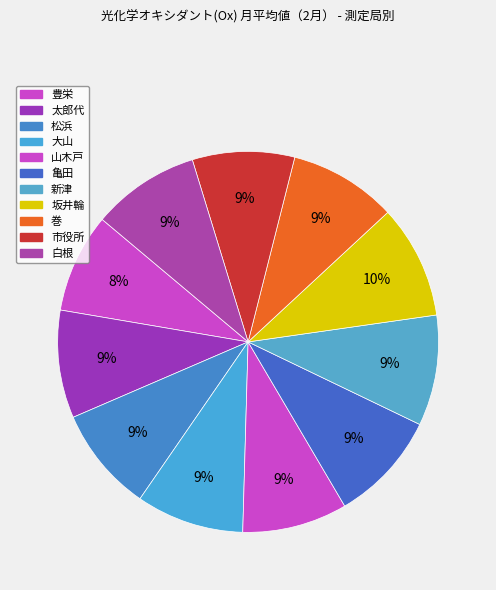

What is the smallest slice in the pie chart?

豊栄